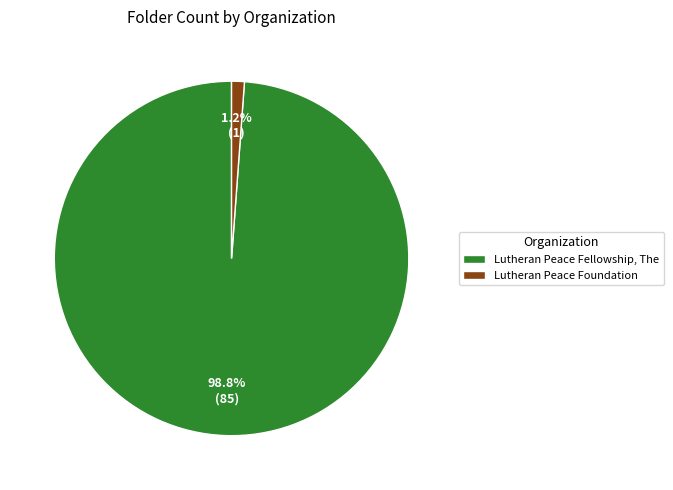

To the nearest percent, what percentage of the pie is Lutheran Peace Foundation?

1%